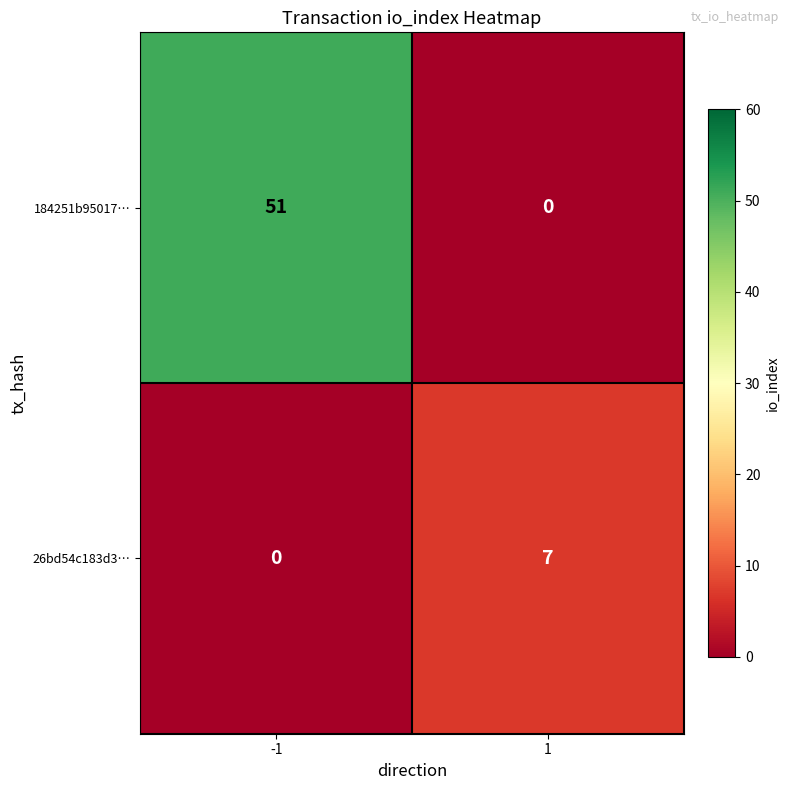

The value of 26bd54c183d3… at 1 is 11. True or false?

False